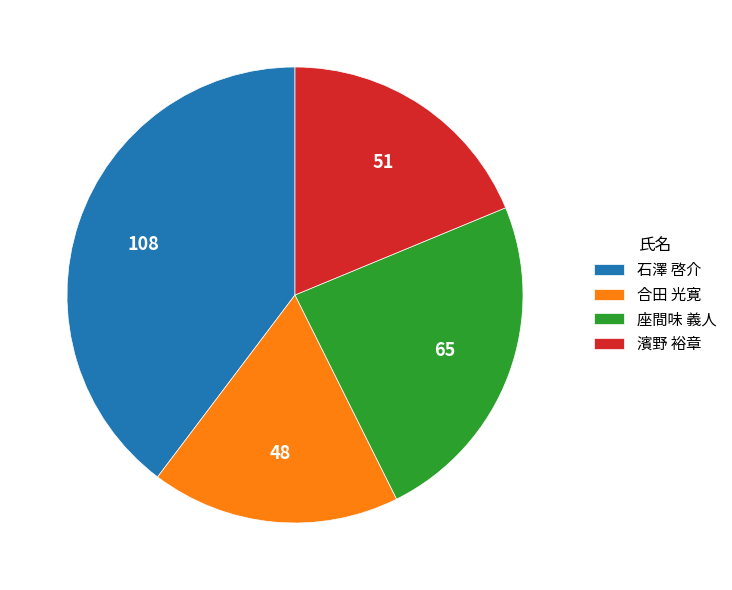

Approximately how many times larger is the value at 合田 光寛 compared to 濱野 裕章?

0.9